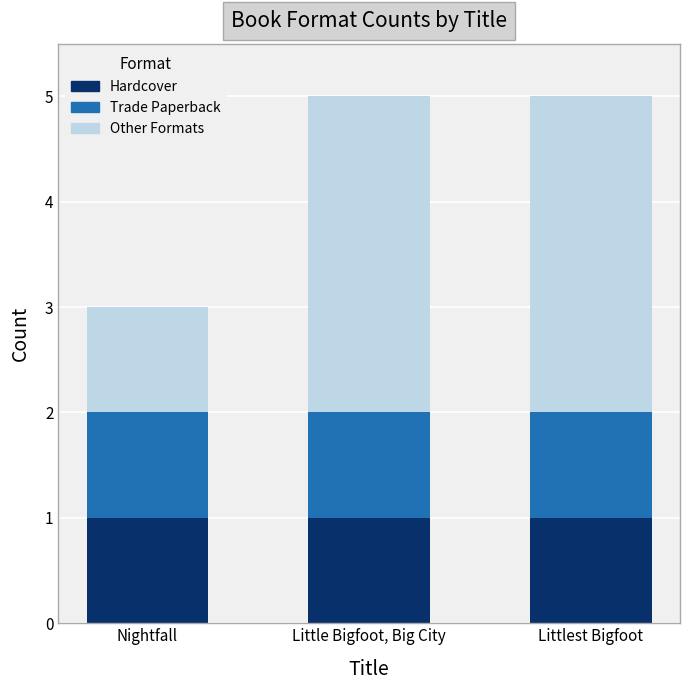

What is the total value across all series at Little Bigfoot, Big City?

5